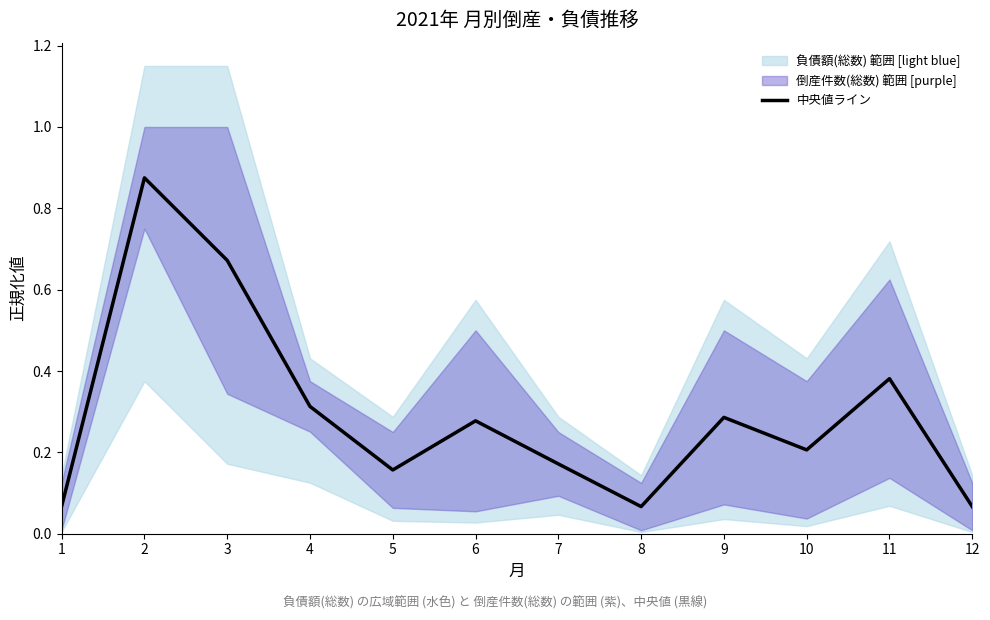

What is the minimum value shown in the chart?

0.1